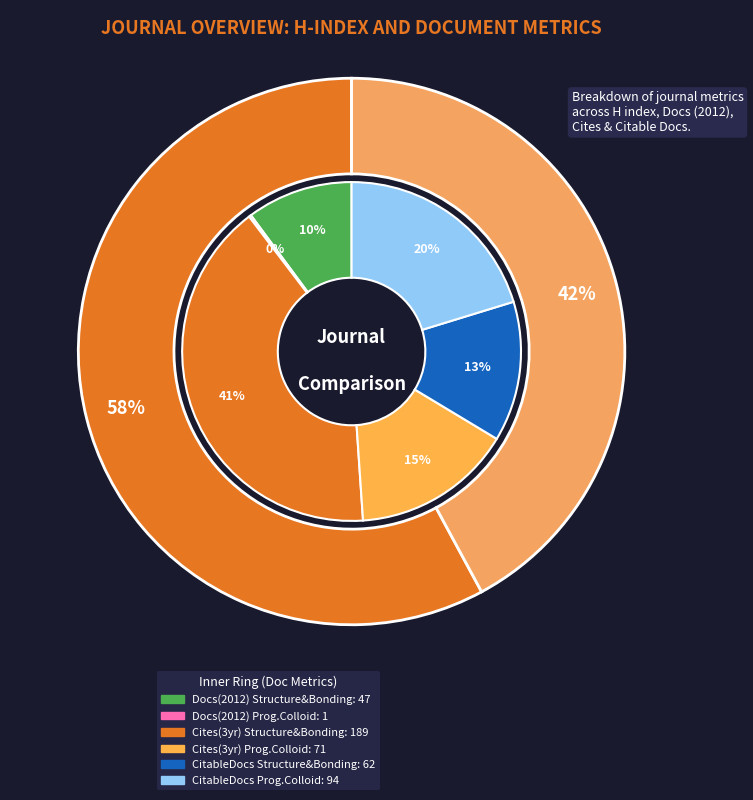

Between Structure and Bonding and Progress in Colloid and Polymer Science, which series saw the biggest shift?

Total Cites (3years)